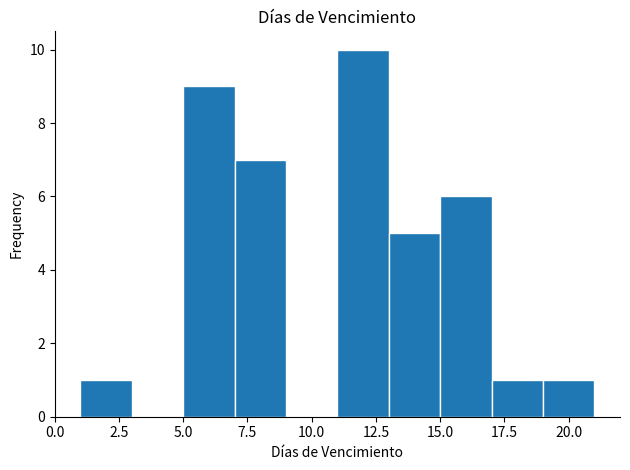

Reading left to right, transcribe this chart: for each bar, give the range it covers on the x-axis and its height. The values are not printed on the chart, so give them approximately, as read against the axis.

1 to 3: 1
3 to 5: 0
5 to 7: 9
7 to 9: 7
9 to 11: 0
11 to 13: 10
13 to 15: 5
15 to 17: 6
17 to 19: 1
19 to 21: 1